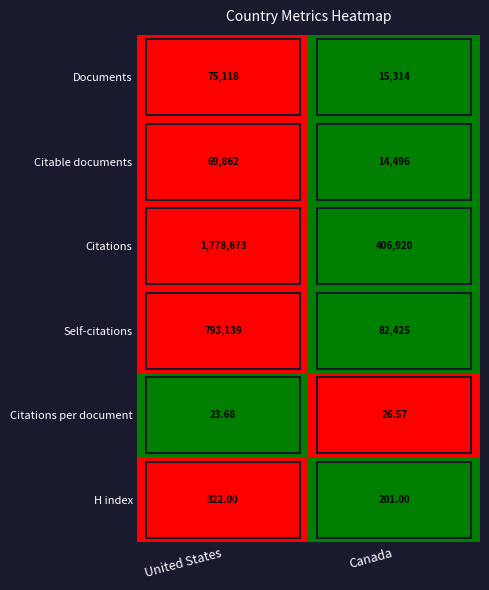

Which series has the widest spread of values?

Citations